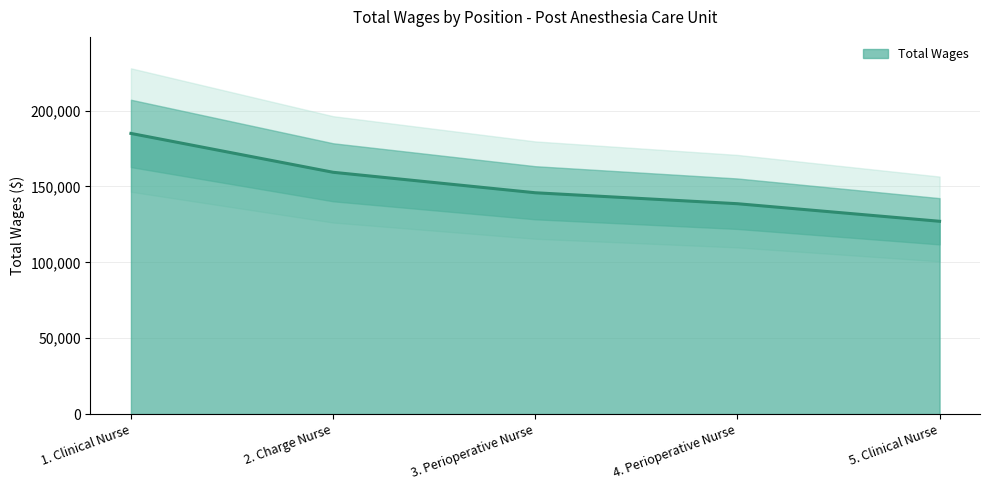

What position from the left is 5. Clinical Nurse?

5